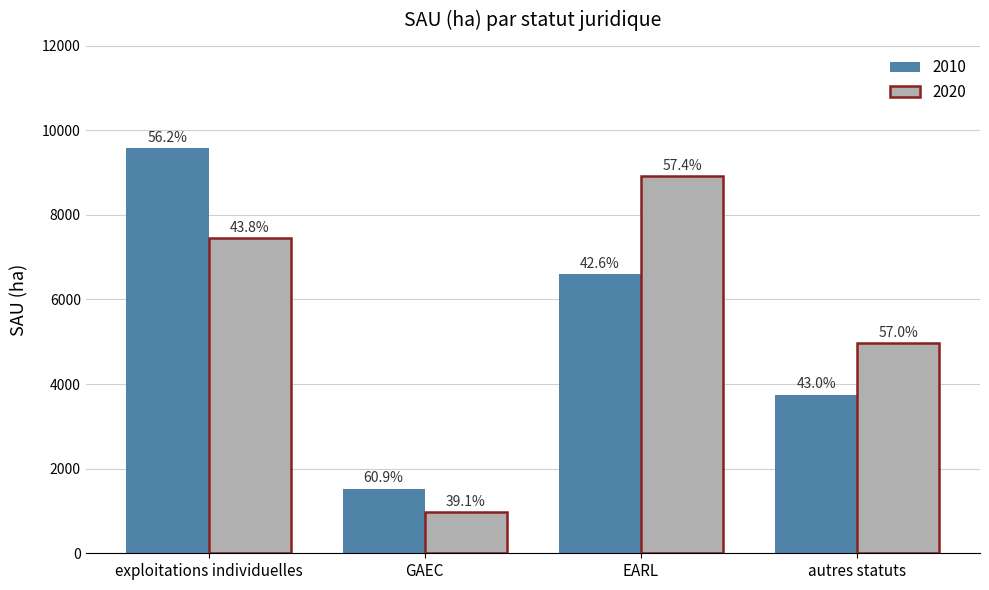

Read the 2010 value at EARL.

6600.8